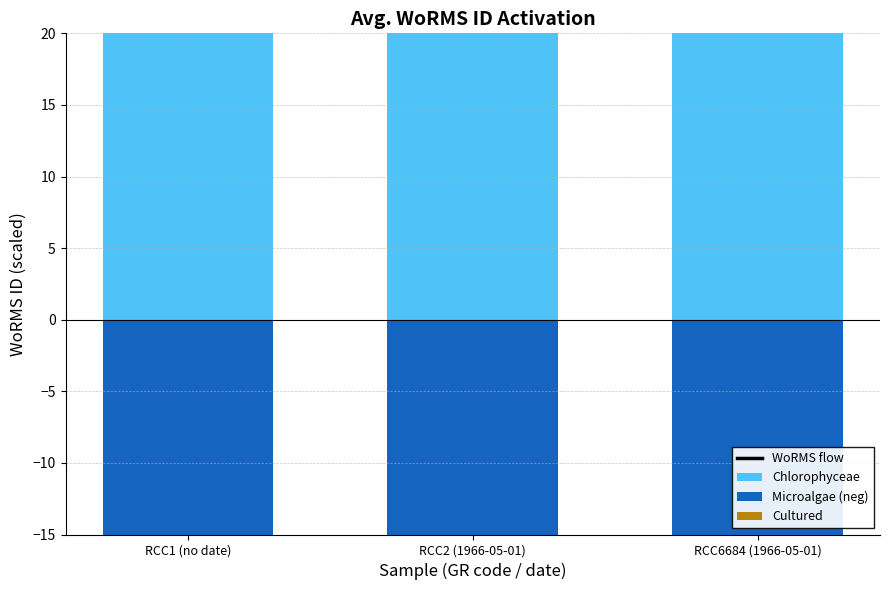

The Microalgae (neg) series shows -257.1 at RCC2 (1966-05-01). True or false?

False